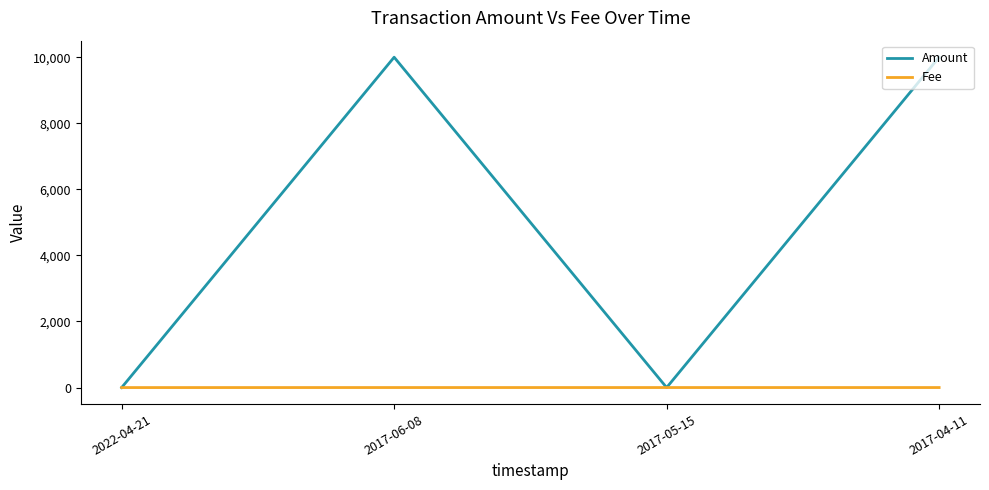

At which category does Amount reach its first local peak?

2017-06-08